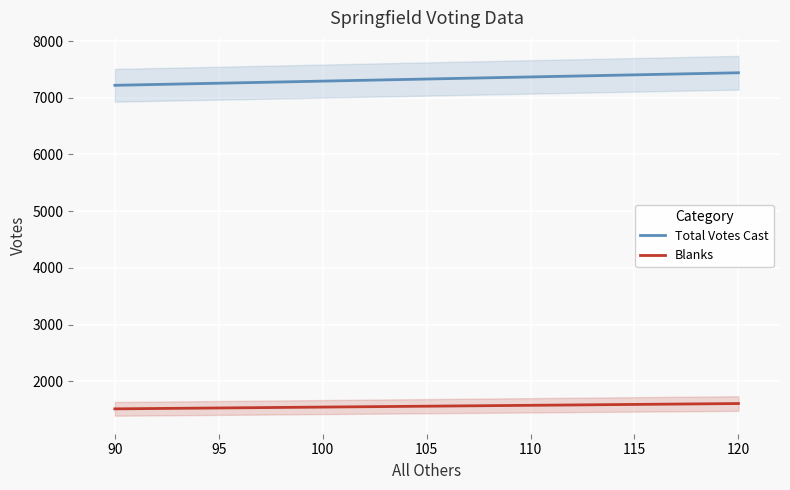

What is the average value of the Total Votes Cast series?

7330.2